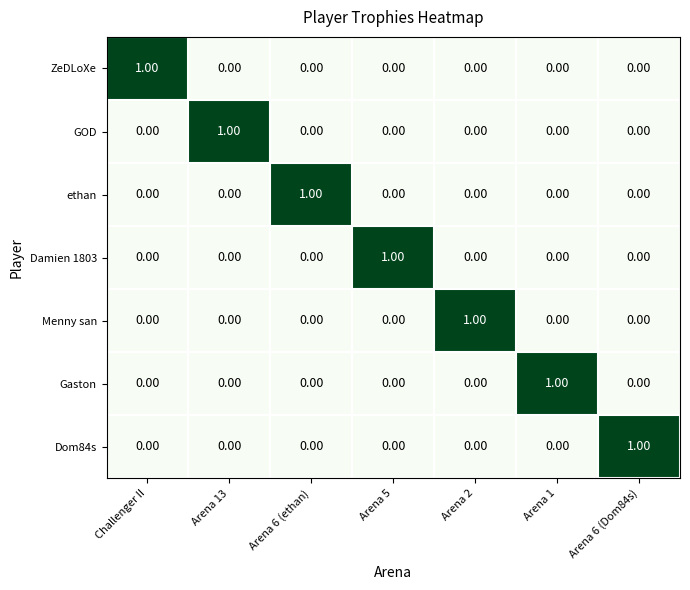

At how many categories does at least one series exceed 0?

7